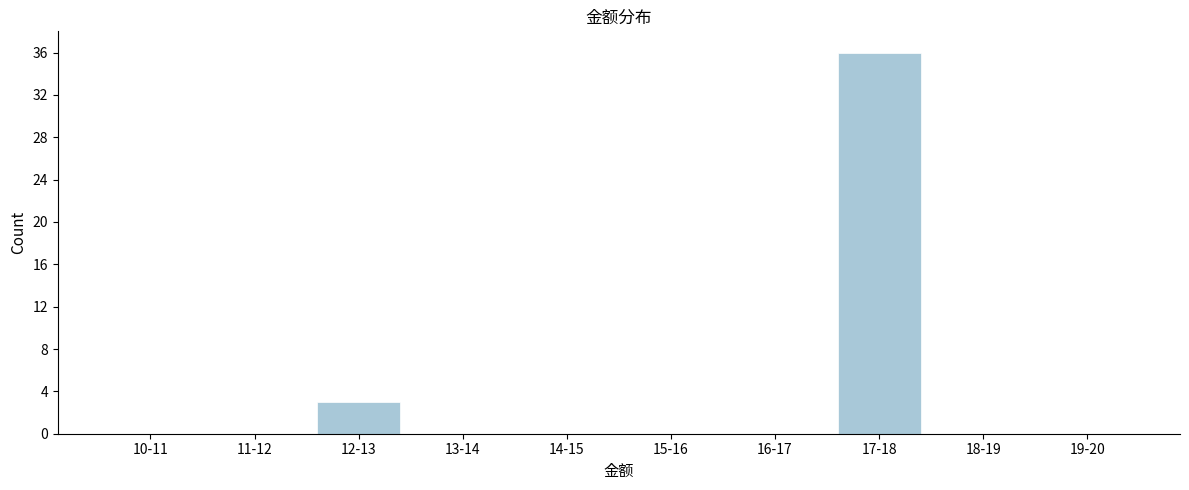

Reading right to left, list all the values displayed in this chart.

19-20=0	18-19=0	17-18=36	16-17=0	15-16=0	14-15=0	13-14=0	12-13=3	11-12=0	10-11=0